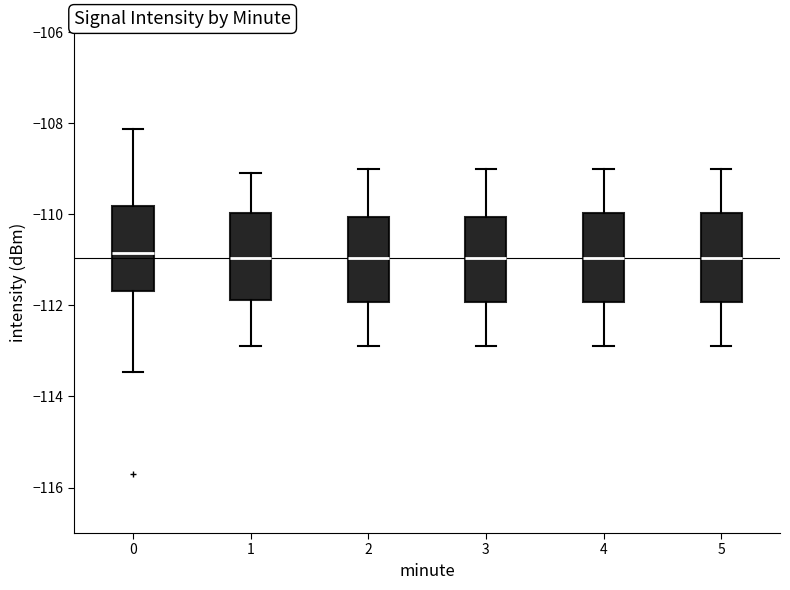

Reading left to right, transcribe this box plot: for each box, give where its median line is, the range the box spans, and where its two whiskers end, as read against the y-axis. The values are not printed on the chart, so give them approximately, as read against the axis.

0: median -110.8, box -111.6 to -109.8, whiskers -113.4 to -108.2
1: median -111.0, box -111.8 to -110.0, whiskers -112.8 to -109.0
2: median -111.0, box -112.0 to -110.0, whiskers -112.8 to -109.0
3: median -111.0, box -112.0 to -110.0, whiskers -112.8 to -109.0
4: median -111.0, box -112.0 to -110.0, whiskers -112.8 to -109.0
5: median -111.0, box -112.0 to -110.0, whiskers -112.8 to -109.0